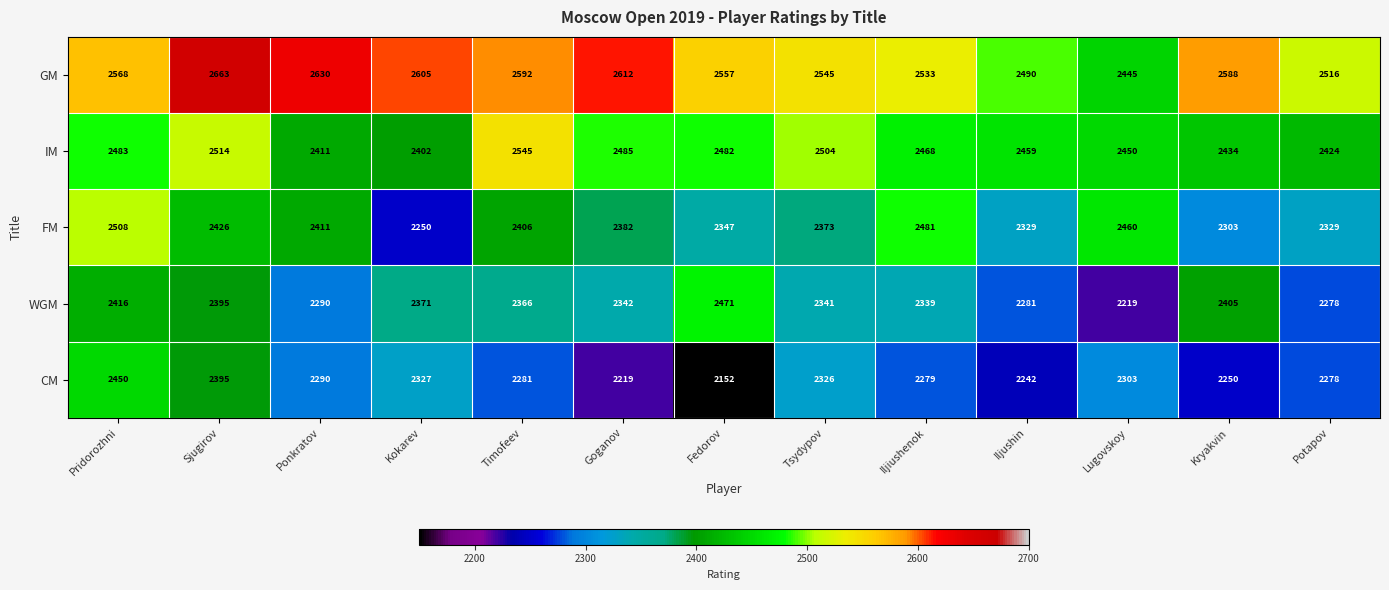

Which series changed the most between Timofeev and Kryakvin?

IM